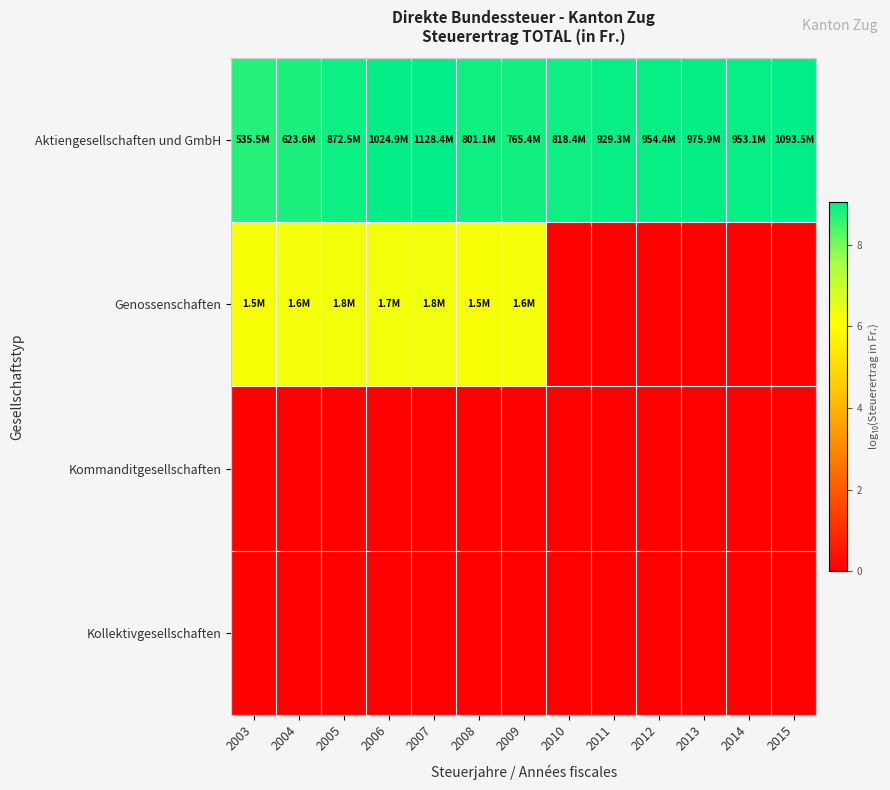

Reading right to left, transcribe all the data shown in this chart.

Aktiengesellschaften und GmbH: 2015=9.0	2014=9.0	2013=9.0	2012=9.0	2011=9.0	2010=8.9	2009=8.9	2008=8.9	2007=9.1	2006=9.0	2005=8.9	2004=8.8	2003=8.7
Genossenschaften: 2015=0.0	2014=0.0	2013=0.0	2012=0.0	2011=0.0	2010=0.0	2009=6.2	2008=6.2	2007=6.3	2006=6.2	2005=6.2	2004=6.2	2003=6.2
Kommanditgesellschaften: 2015=0.0	2014=0.0	2013=0.0	2012=0.0	2011=0.0	2010=0.0	2009=0.0	2008=0.0	2007=0.0	2006=0.0	2005=0.0	2004=0.0	2003=0.0
Kollektivgesellschaften: 2015=0.0	2014=0.0	2013=0.0	2012=0.0	2011=0.0	2010=0.0	2009=0.0	2008=0.0	2007=0.0	2006=0.0	2005=0.0	2004=0.0	2003=0.0